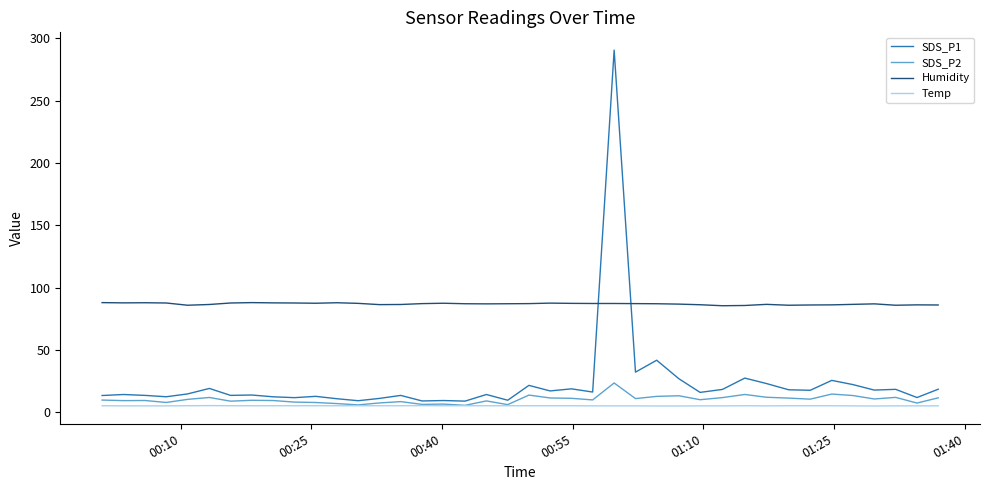

Does the chart display data point markers on the line(s)?

No